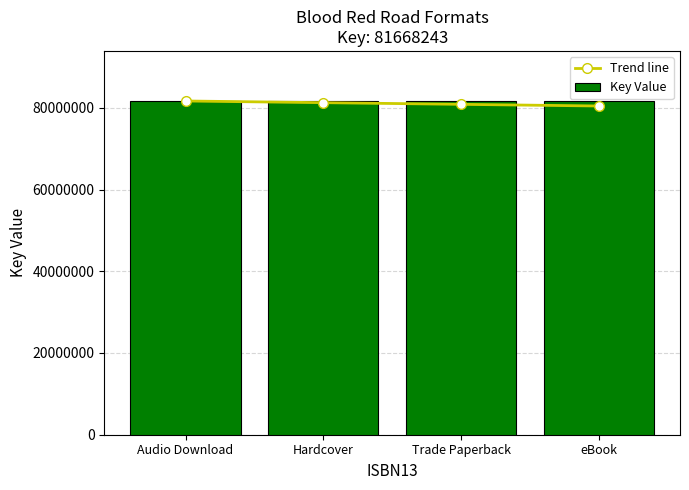

Reading left to right, extract all data points from this chart.

Trend line: Audio Download=81668243.0	Hardcover=81259901.8	Trade Paperback=80851560.6	eBook=80443219.4
Key Value: Audio Download=81668243.0	Hardcover=81668243.0	Trade Paperback=81668243.0	eBook=81668243.0